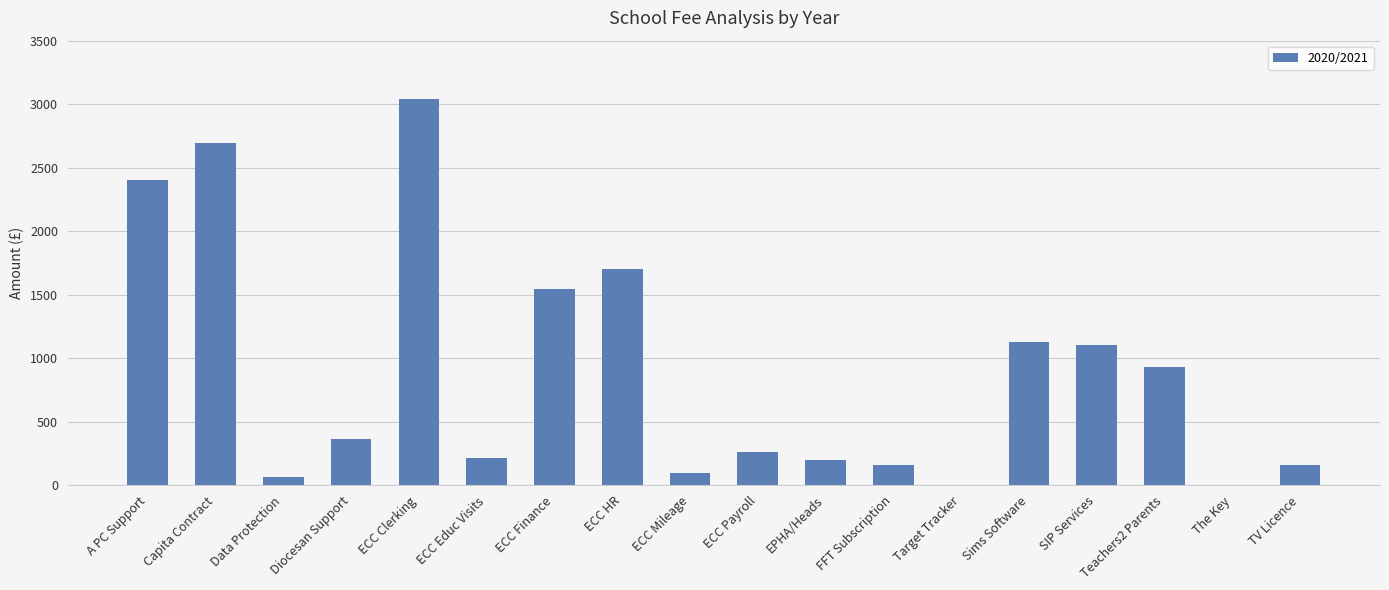

Approximately how many times larger is the value at Sims Software compared to ECC Clerking?

0.4